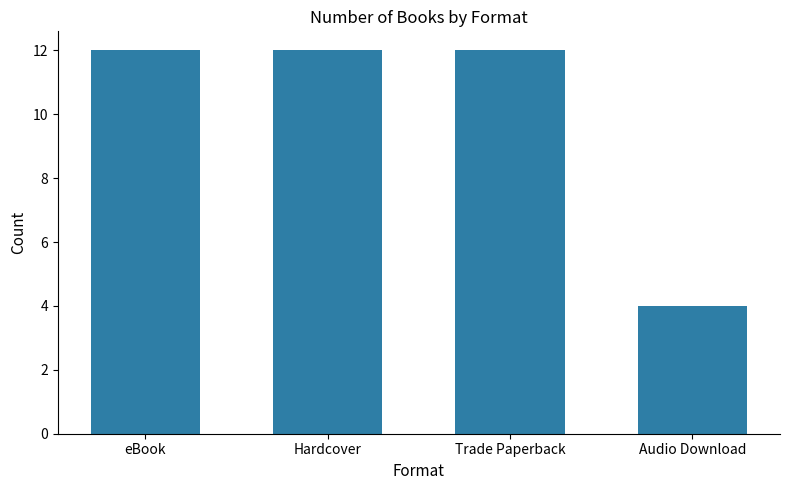

Reading left to right, extract all data points from this chart.

12	12	12	4